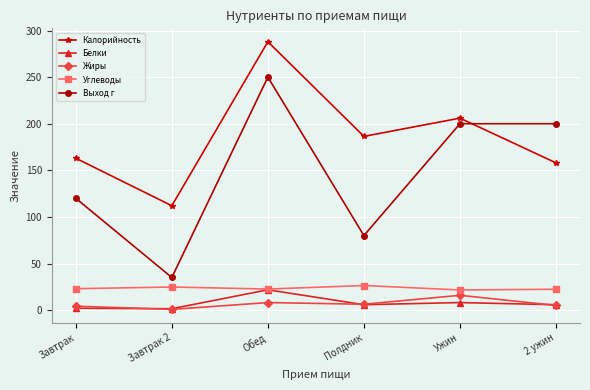

Count the number of data series in this chart.

5